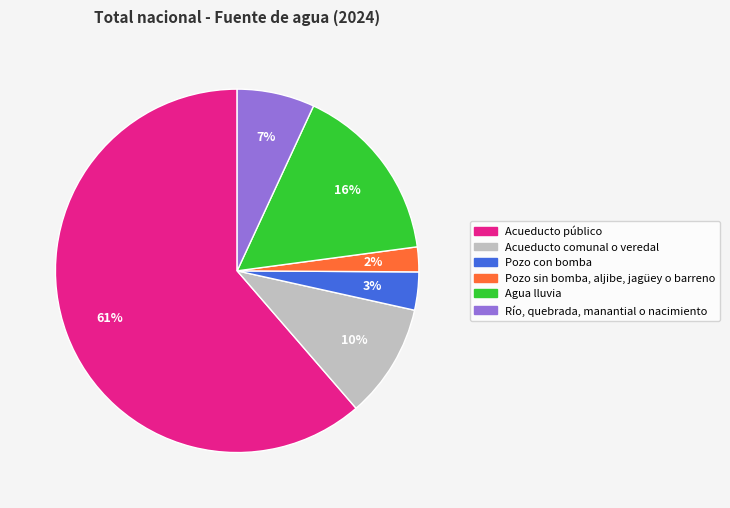

Is Agua lluvia the majority of the pie?

No